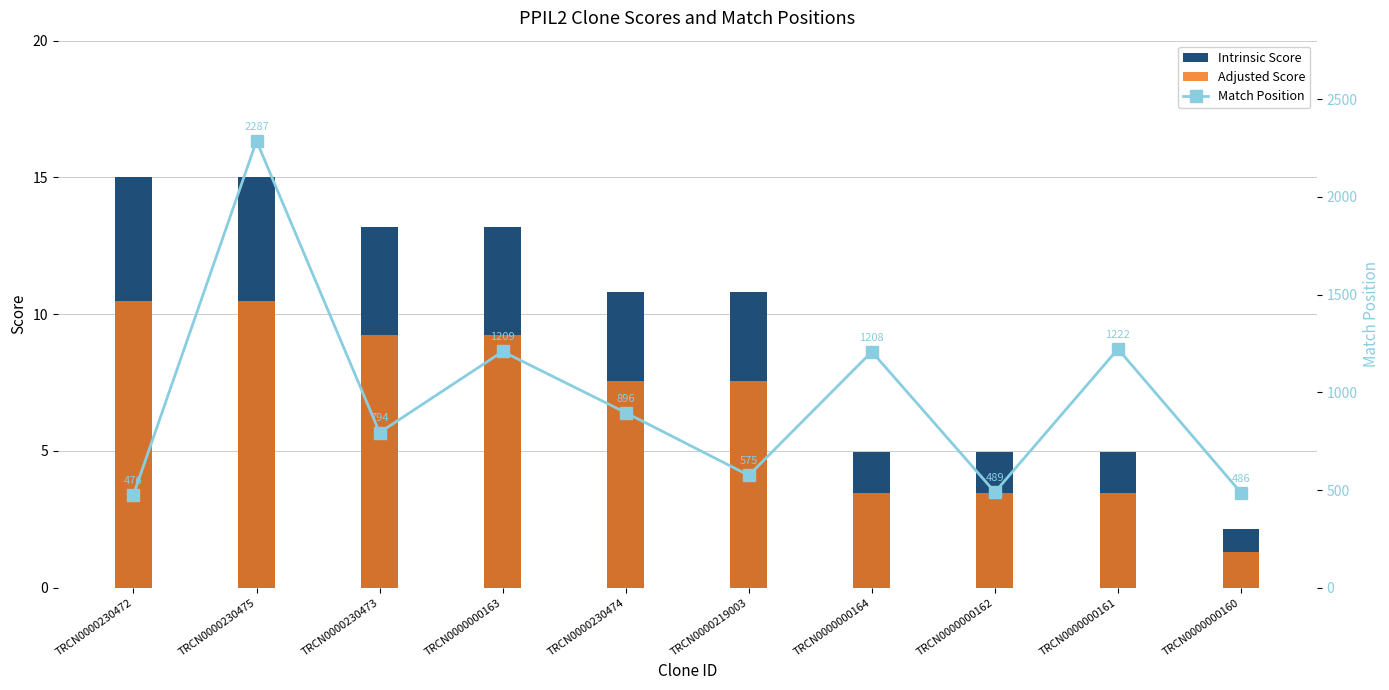

Reading left to right, list all the values displayed in this chart.

Intrinsic Score: 15.0	15.0	13.2	13.2	10.8	10.8	5.0	5.0	5.0	2.2
Adjusted Score: 10.5	10.5	9.2	9.2	7.6	7.6	3.5	3.5	3.5	1.3
Match Position: 476.0	2287.0	794.0	1209.0	896.0	575.0	1208.0	489.0	1222.0	486.0